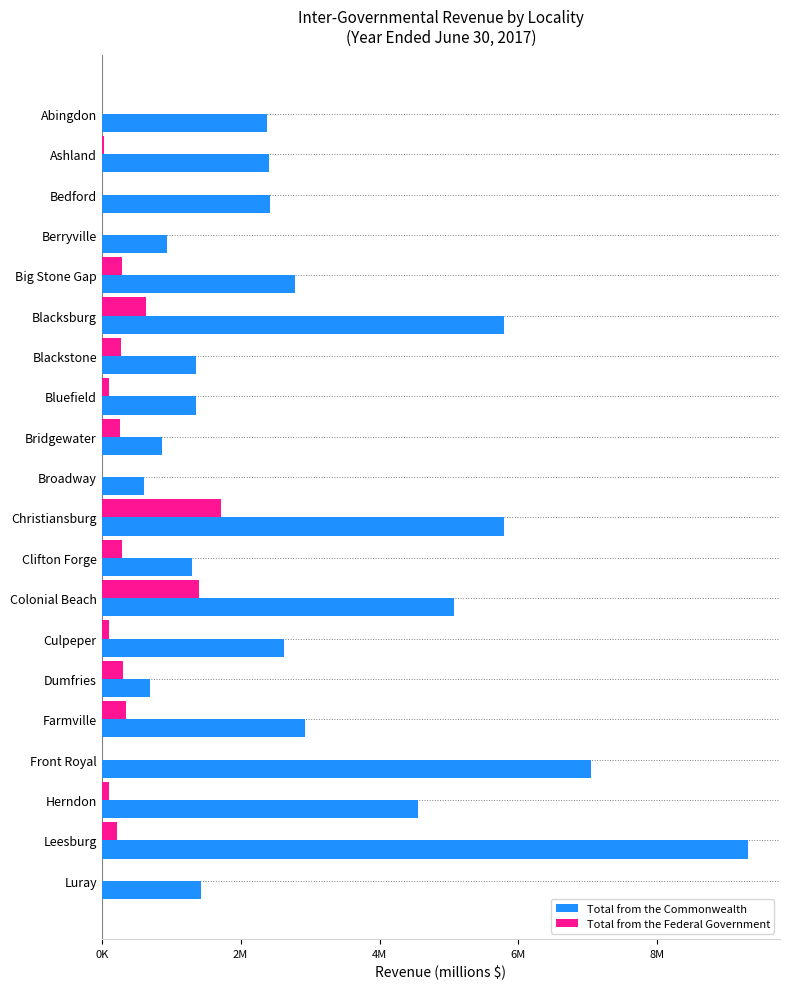

At how many categories does at least one series exceed 8?

1